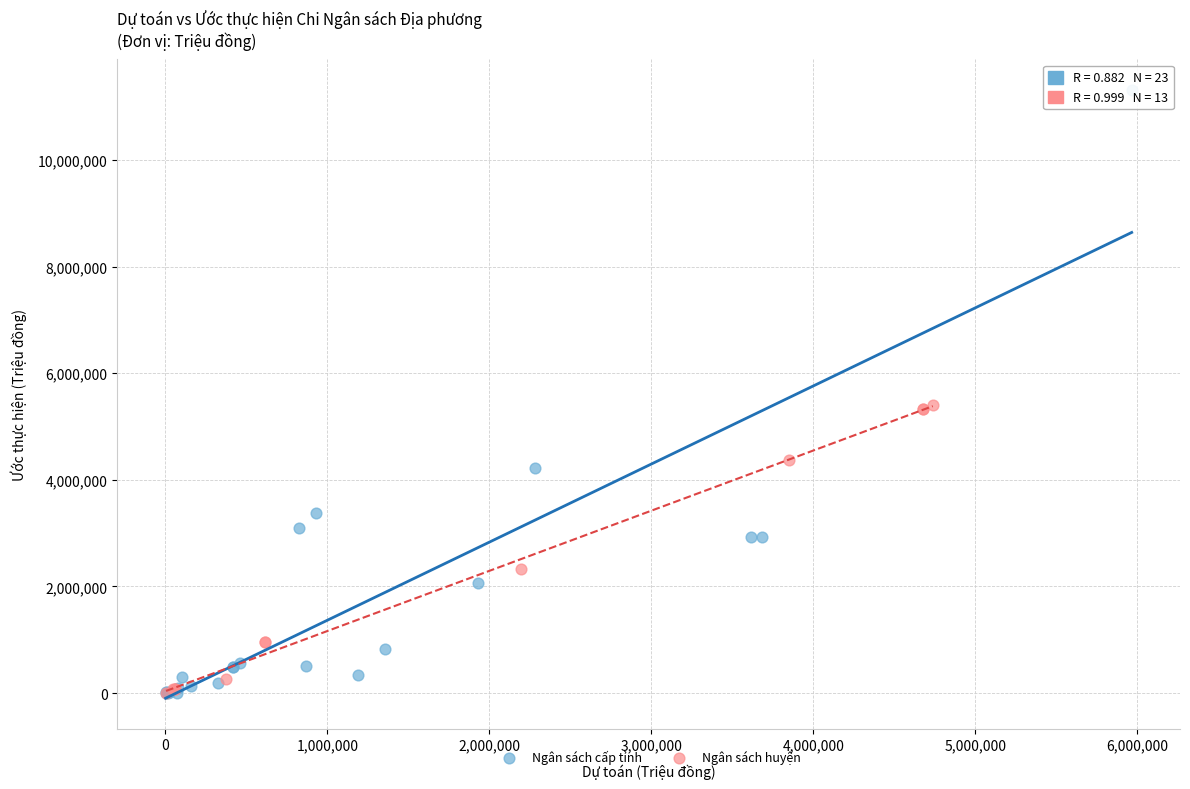

What are all the series names shown in the legend?

Ngân sách cấp tỉnh, Ngân sách huyện